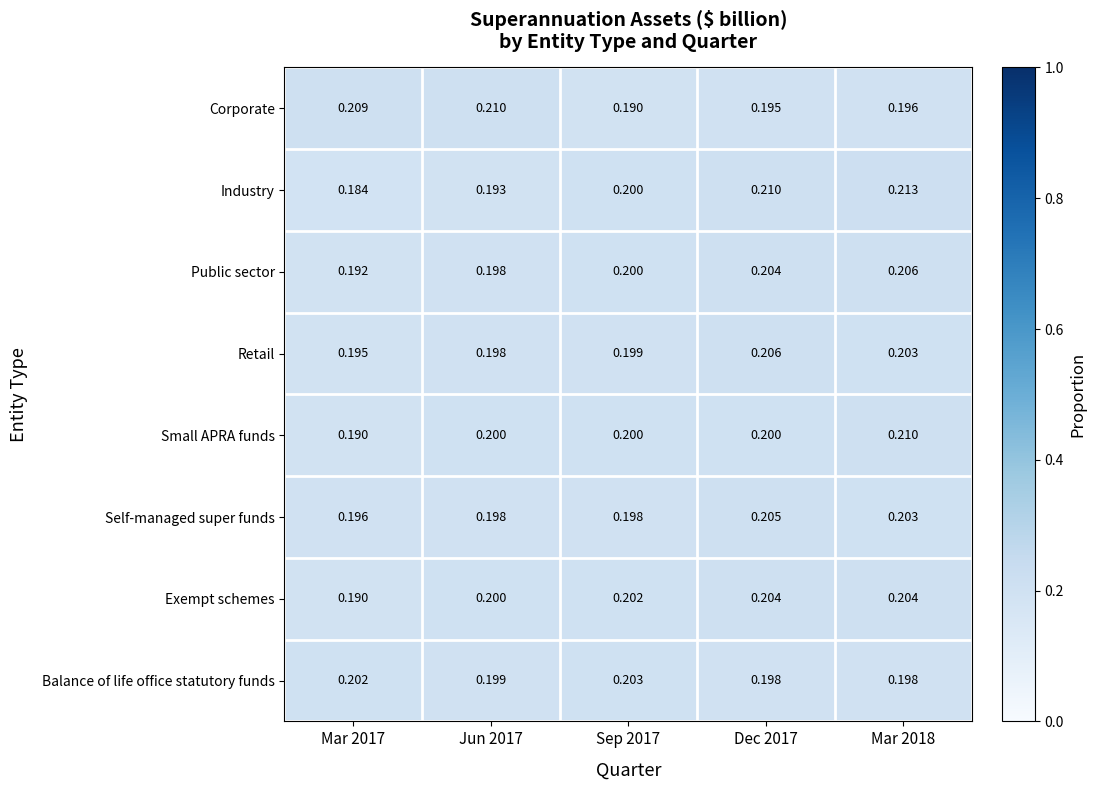

Which series has the largest total across all categories?

Retail